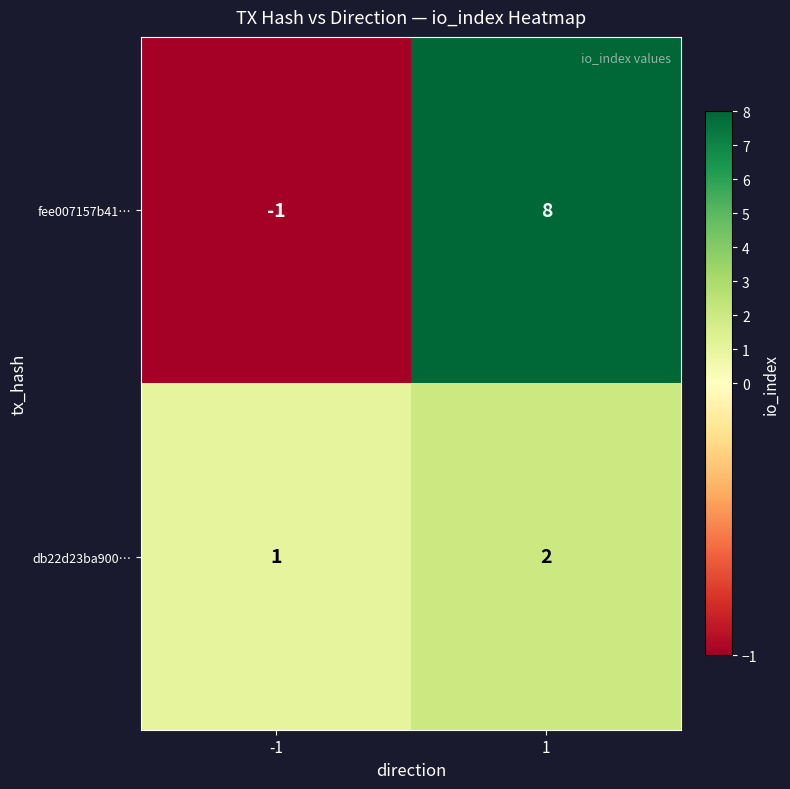

Which series changed the most between -1 and 1?

fee007157b41…